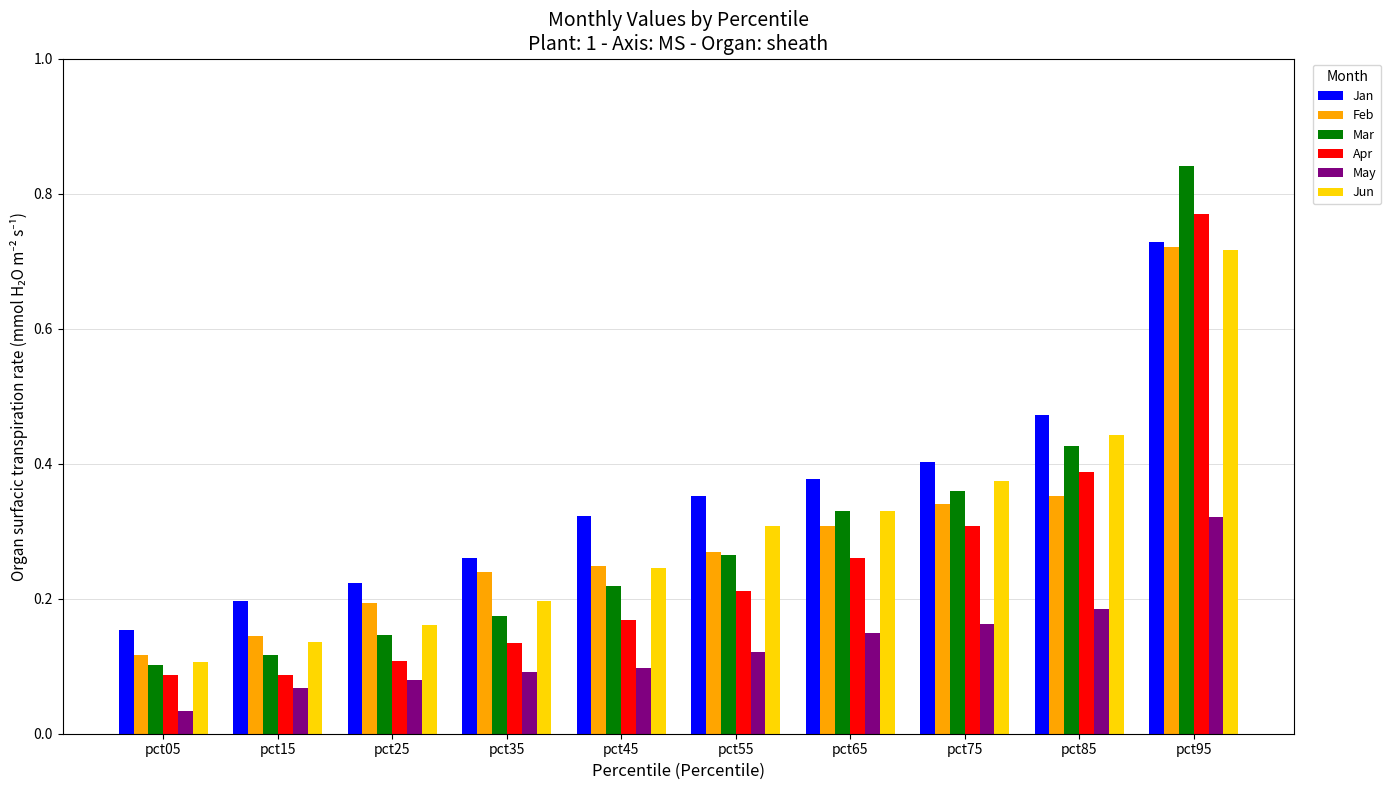

The value of Mar at pct75 is 0.5. True or false?

False